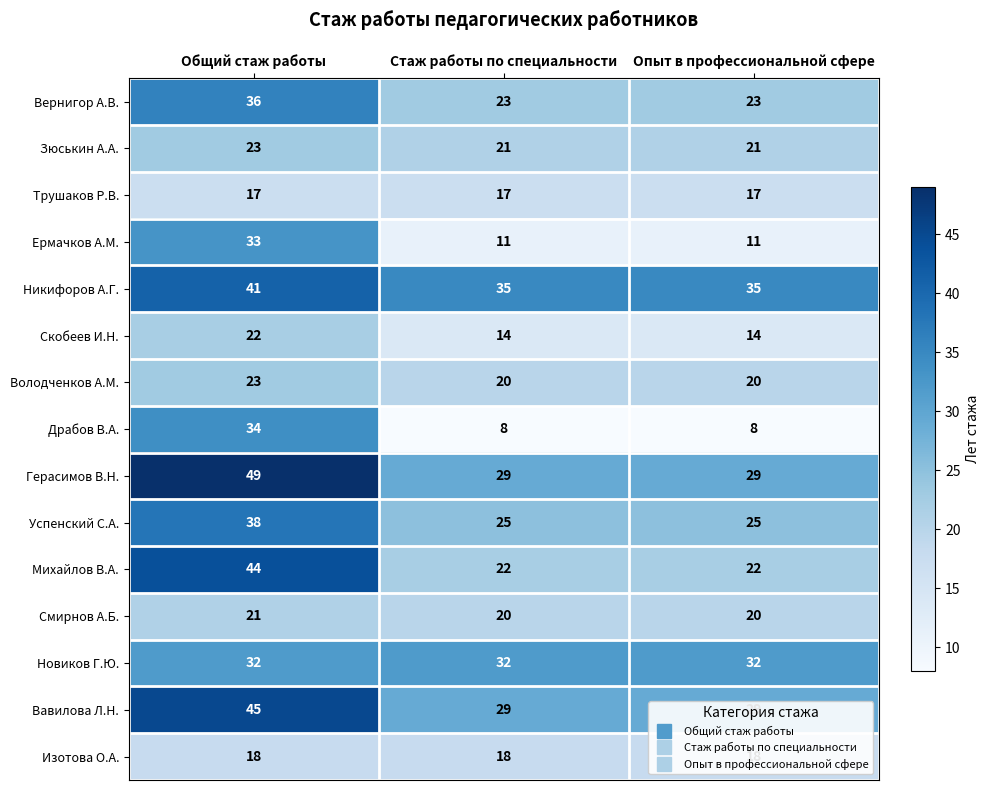

At which category does the chart reach its peak across all series?

Общий стаж работы